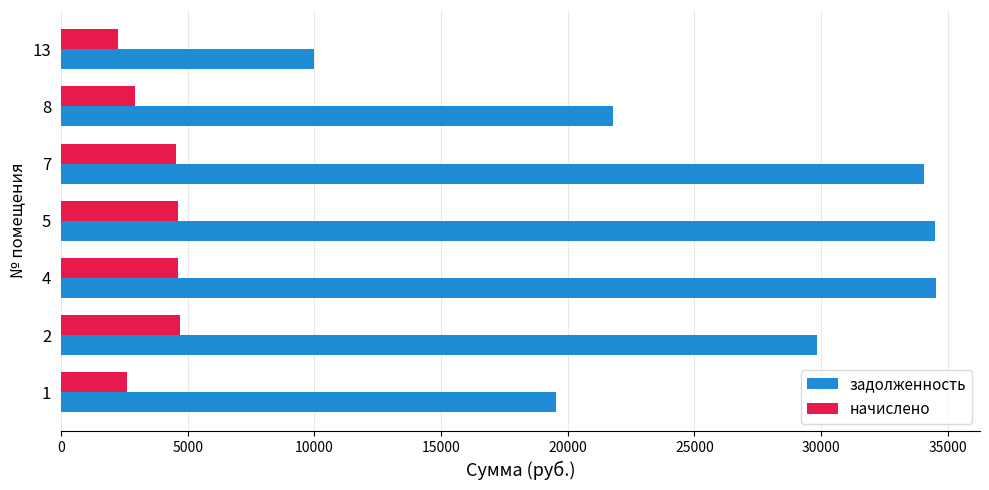

What is the spread (max minus min) of values at 5?

29884.7